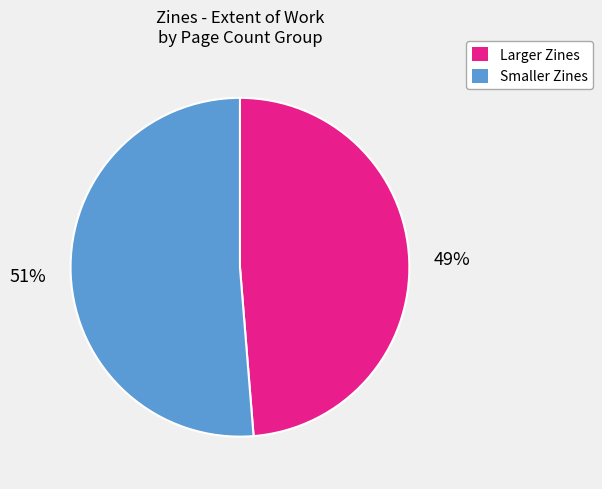

To the nearest percent, what is the average slice percentage?

50%